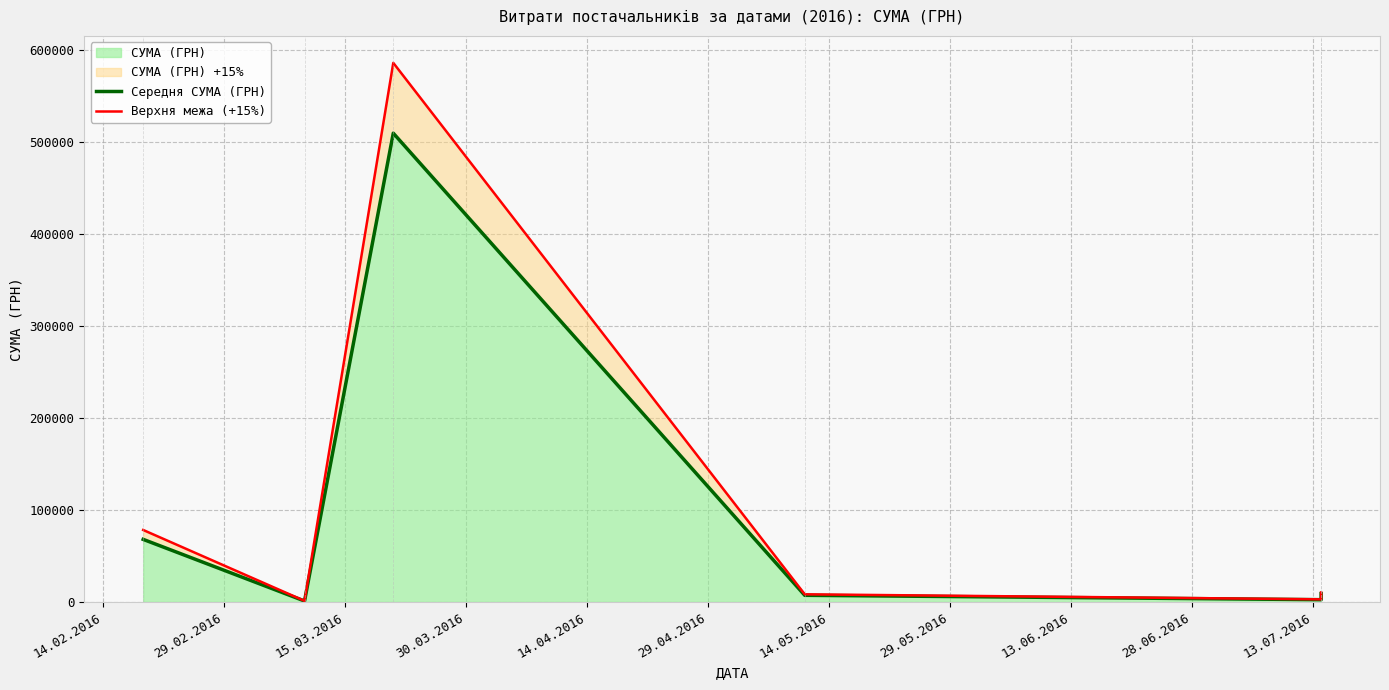

What is the approximate value of Верхня межа (+15%) at 14.02.2016?

78199.8